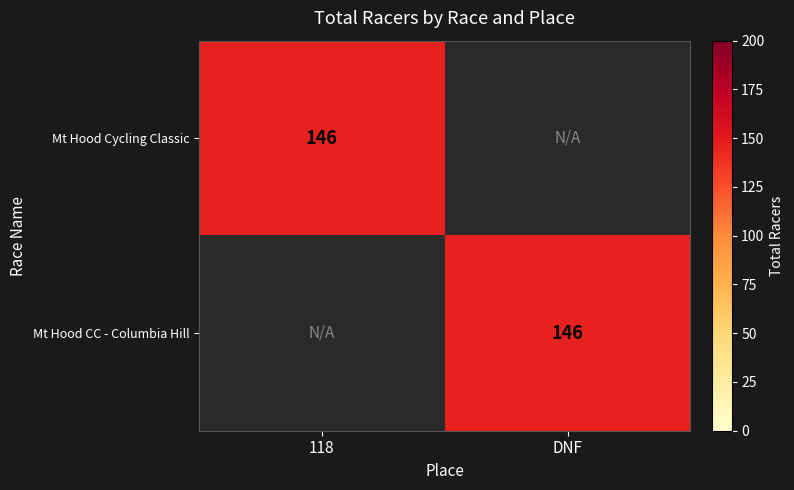

True or false: Mt Hood Cycling Classic has a value of 88 at 118.

False